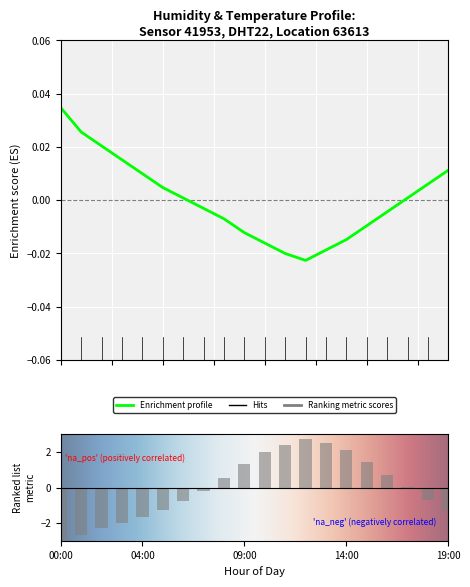

What is the difference between the maximum and second lowest values in the humidity series?

0.1